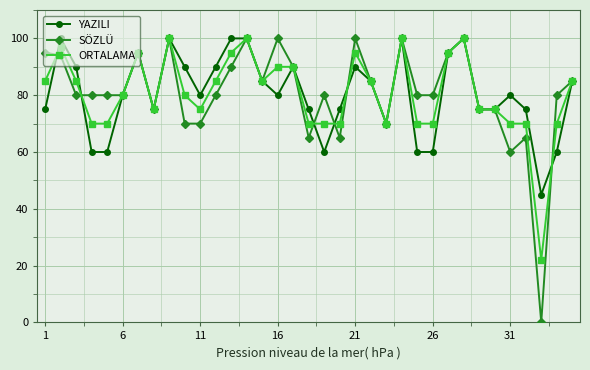

What is the greatest value displayed?

100